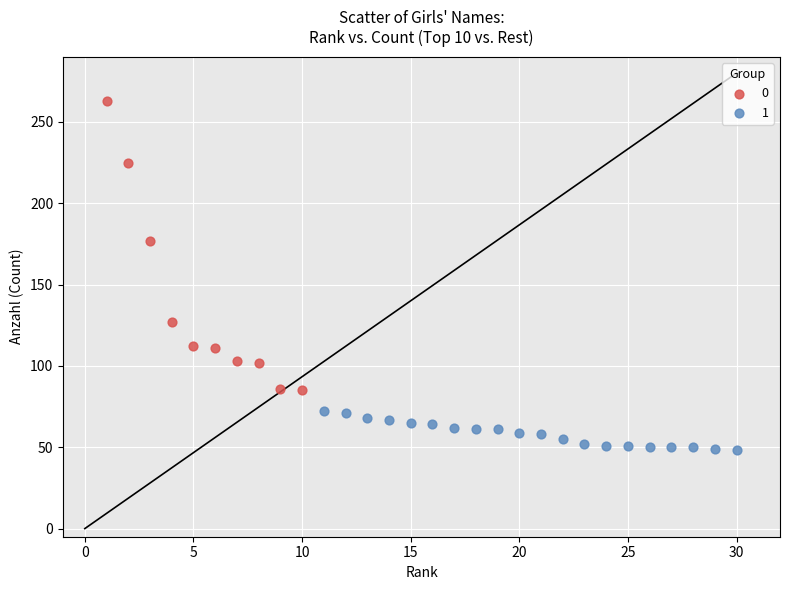

Which series reaches the minimum Y coordinate?

1